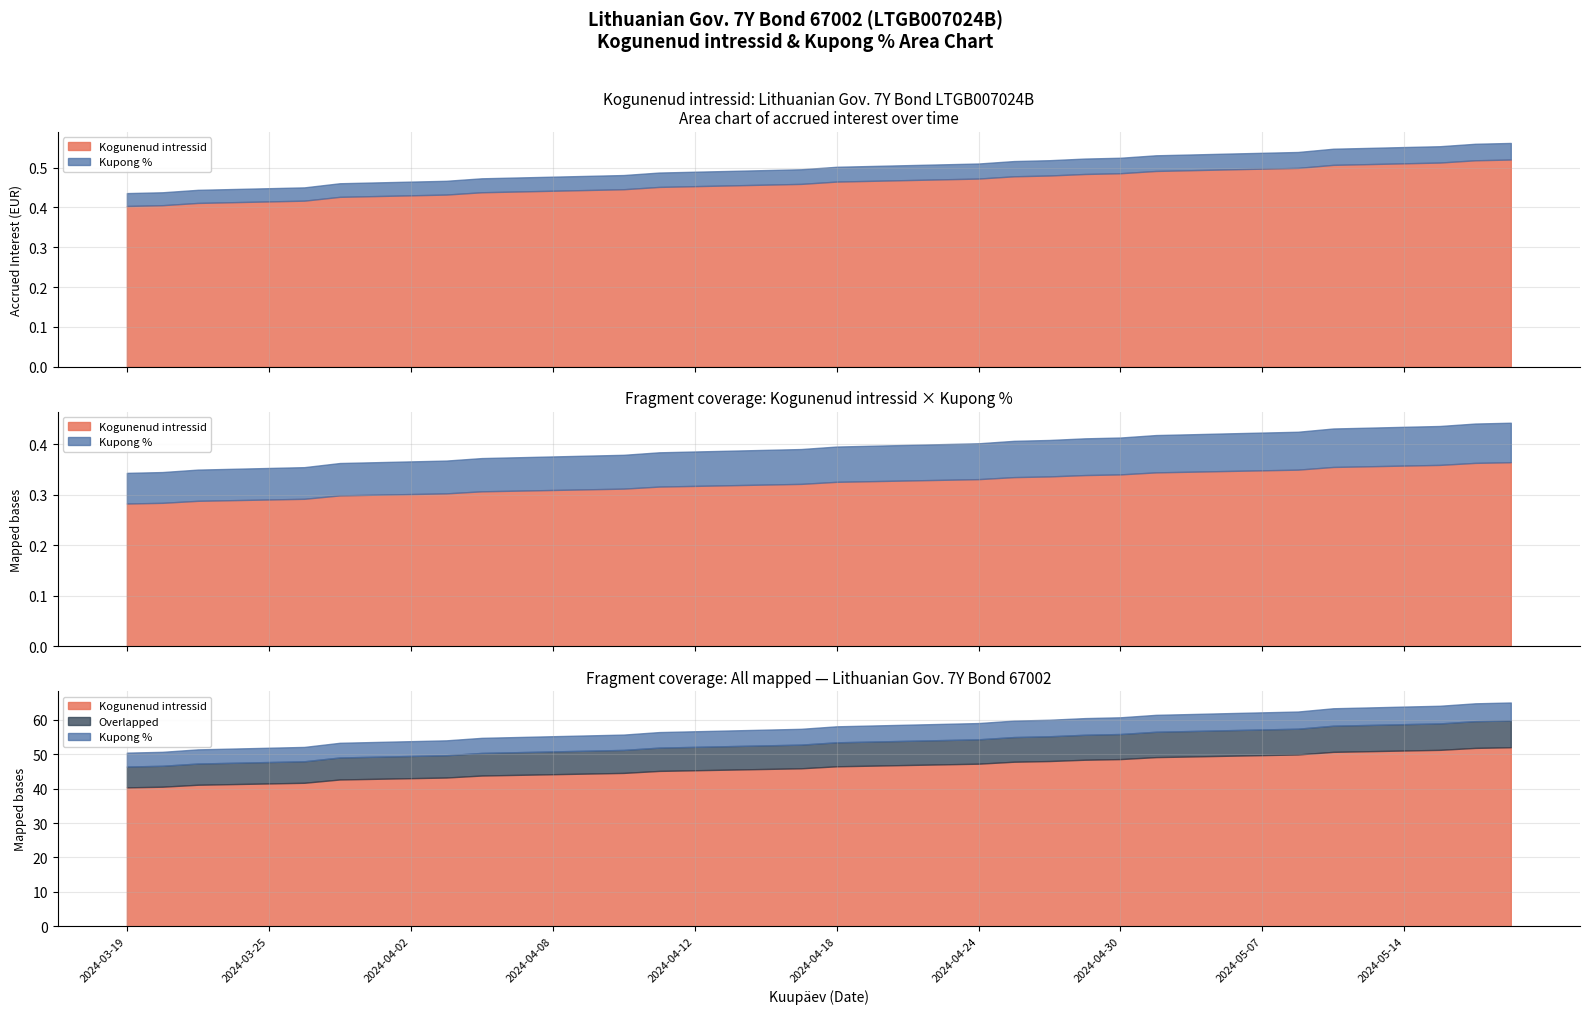

What is the maximum value for Kogunenud intressid?

0.5